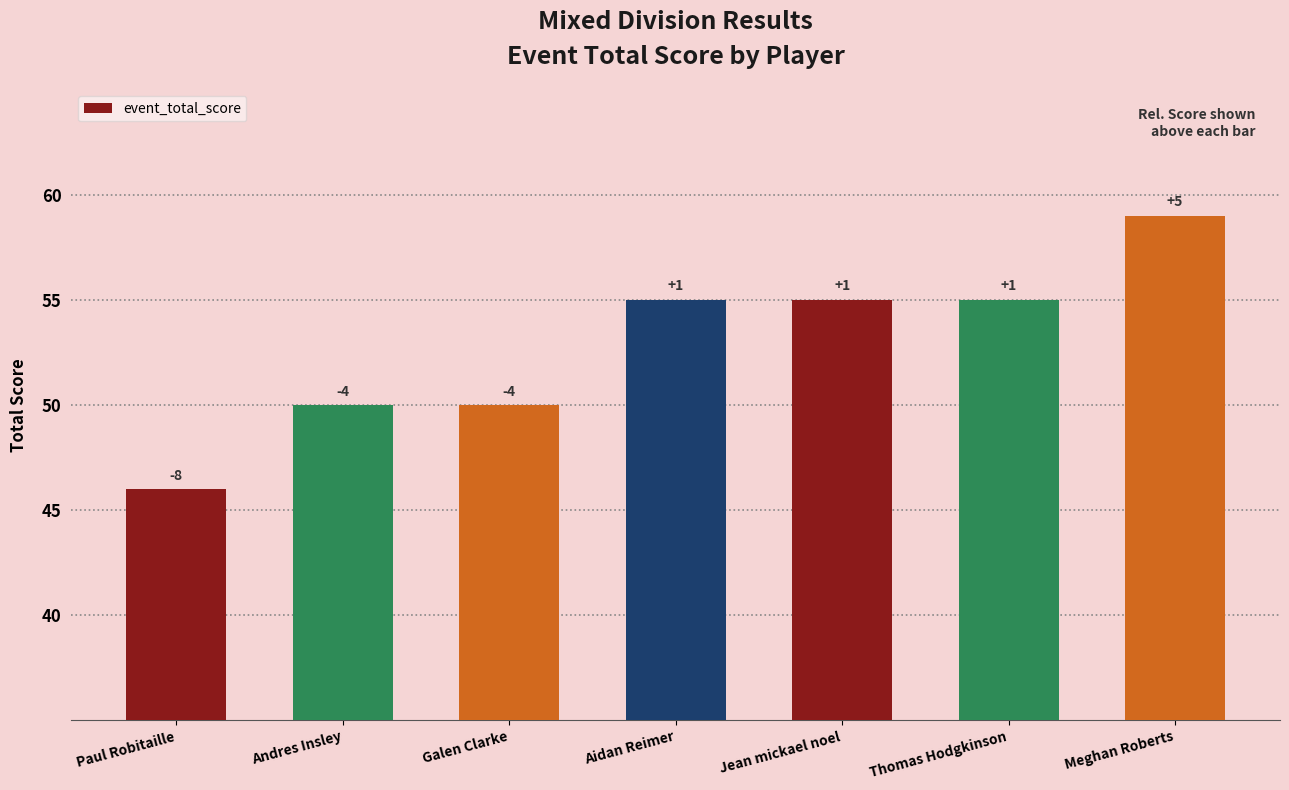

Which category has the lowest value across all series?

Paul Robitaille